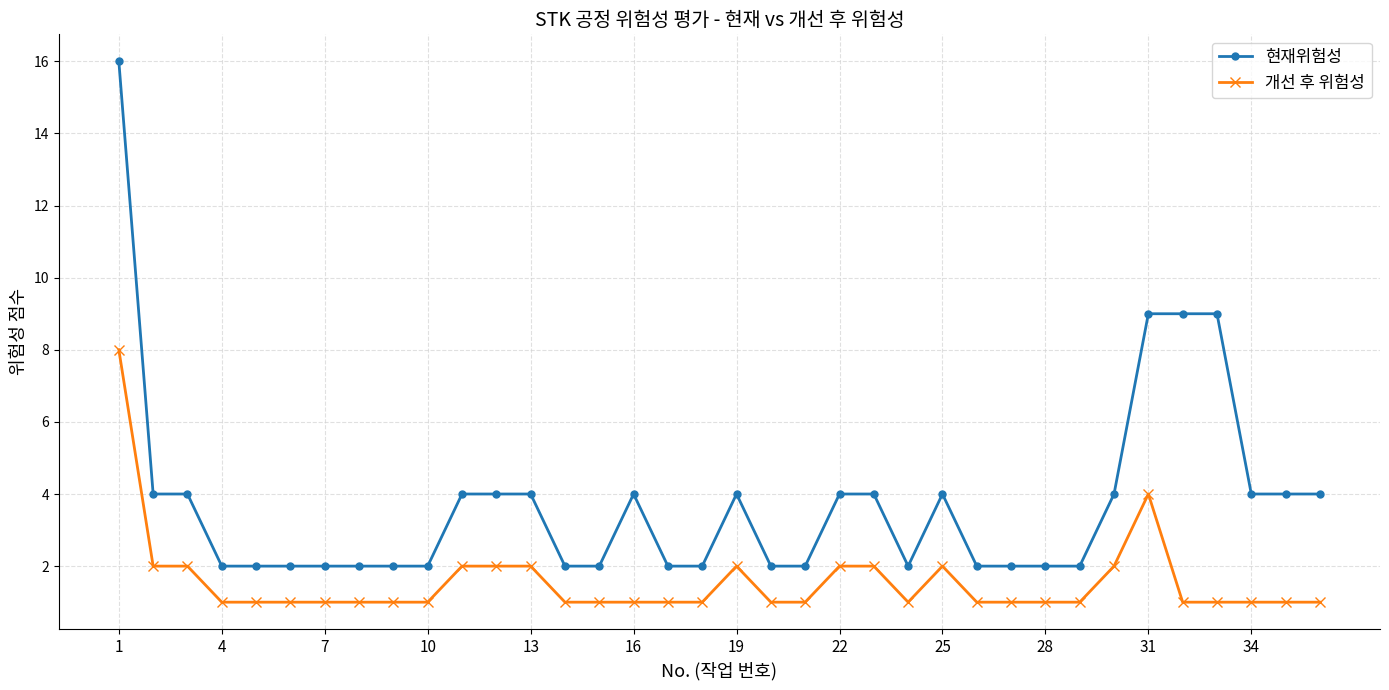

Which series has the largest total across all categories?

현재위험성